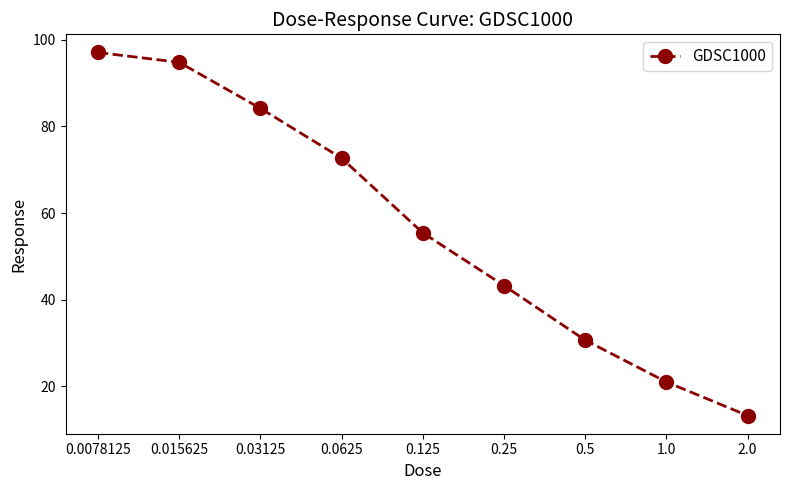

Reading left to right, extract all data points from this chart.

0.0078125=97.0	0.015625=94.8	0.03125=84.2	0.0625=72.7	0.125=55.4	0.25=43.3	0.5=30.7	1.0=21.0	2.0=13.3